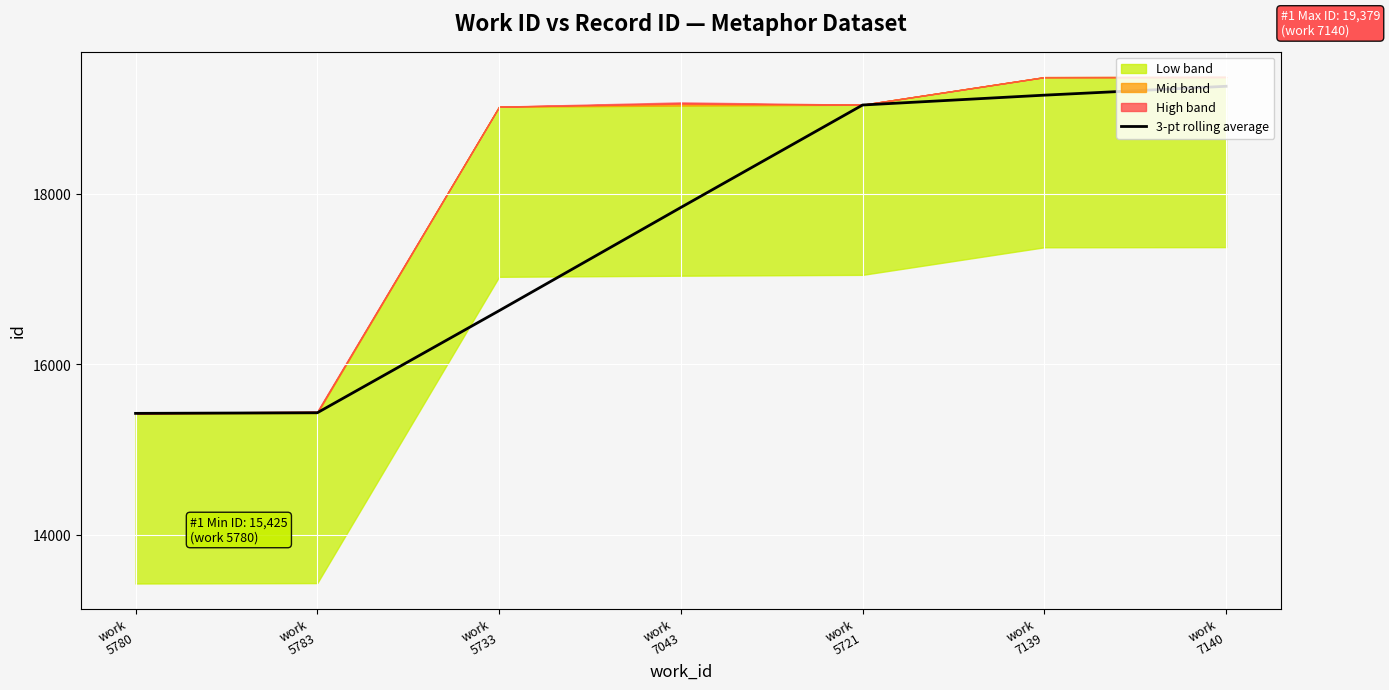

Does the chart display data point markers on the line(s)?

No